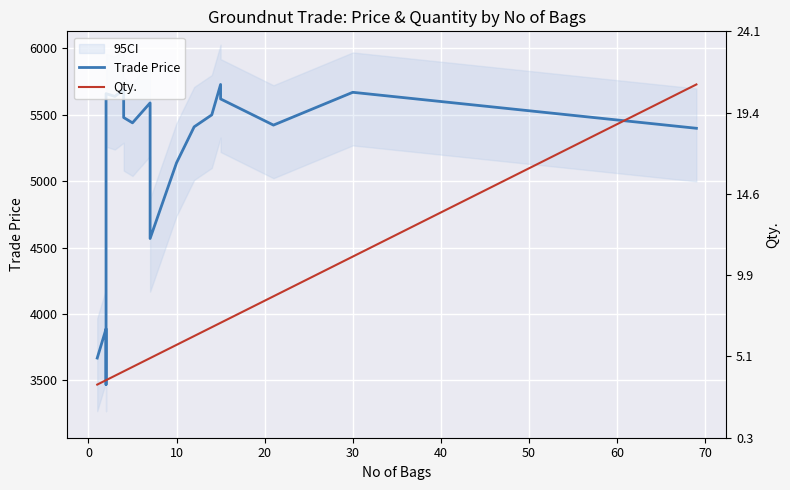

Is it true that Trade Price equals 5440.0 at 60?

True